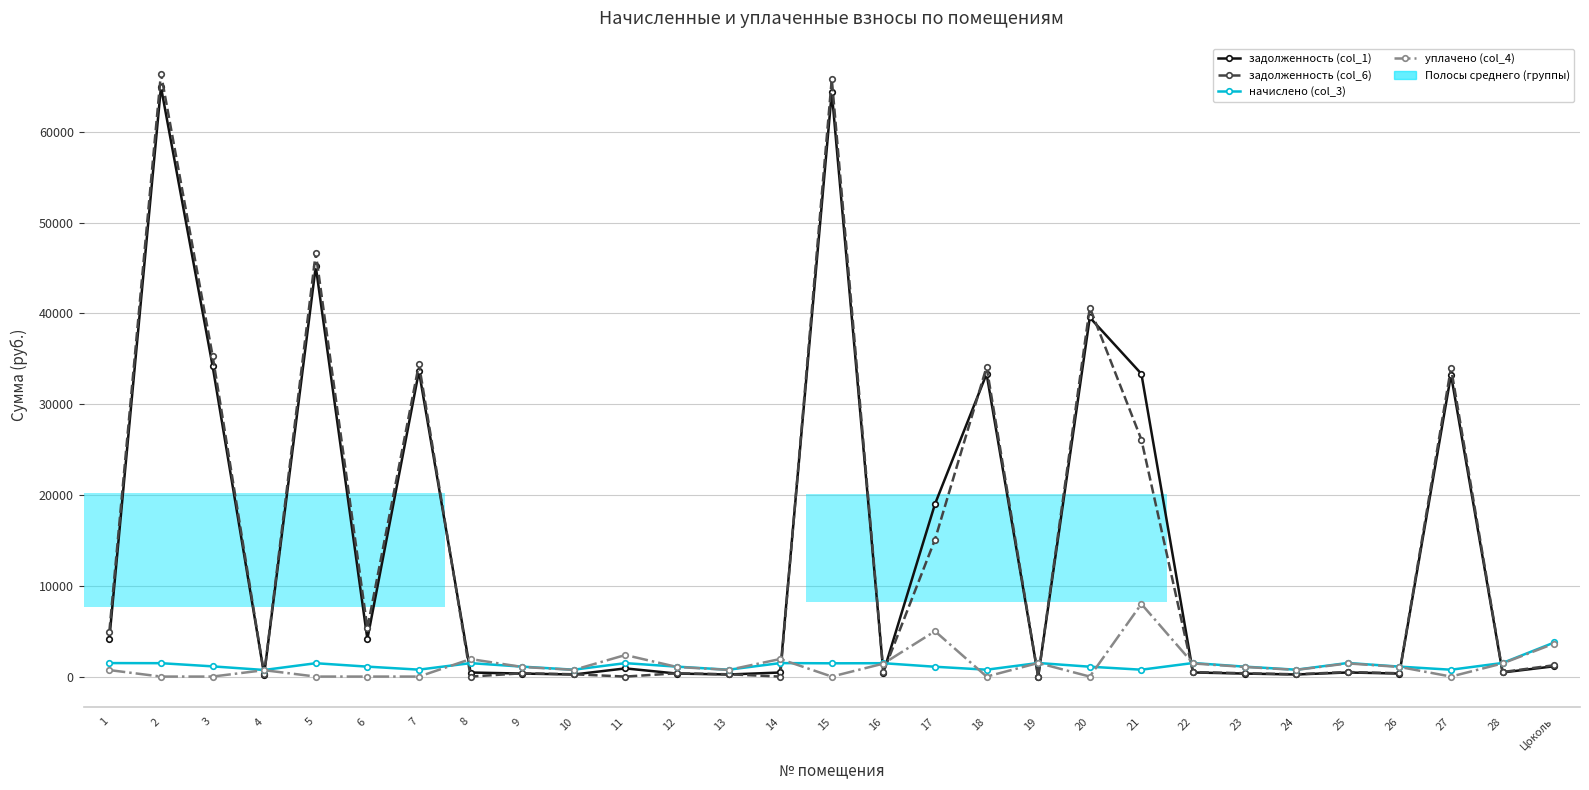

List the series in order of their peak value, highest first.

задолженность (col_6), задолженность (col_1), уплачено (col_4), начислено (col_3)